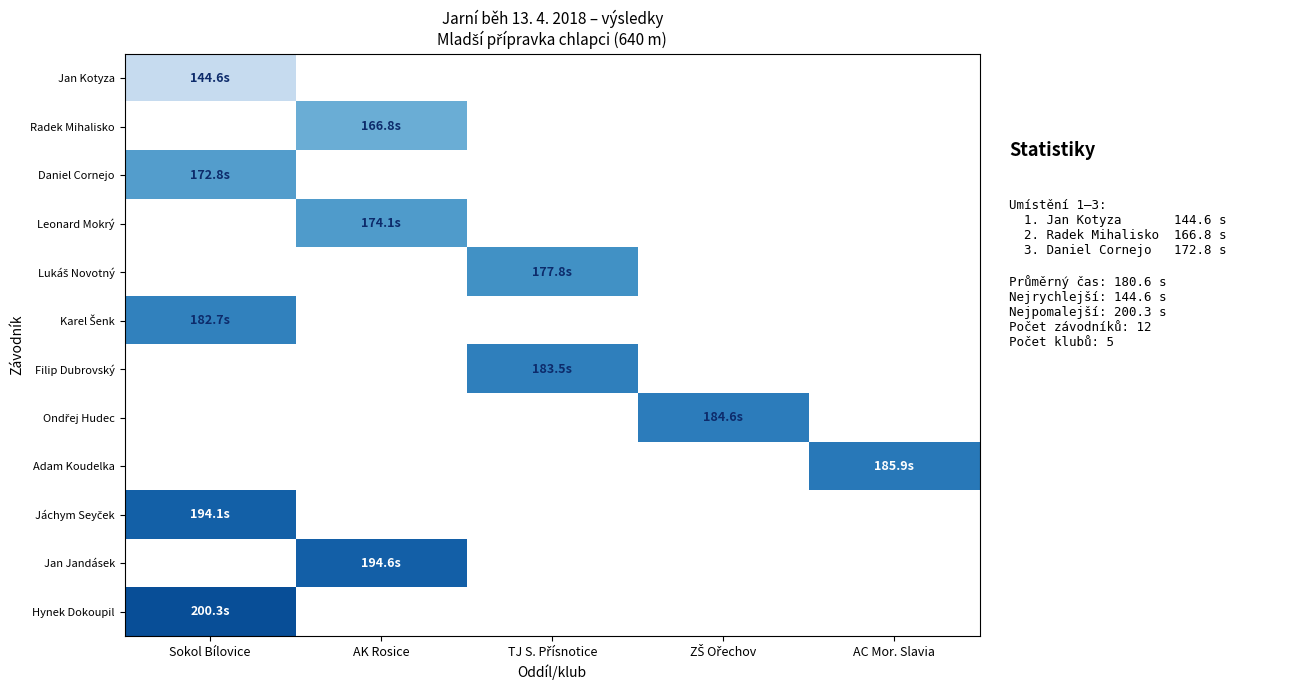

Where is Jan Kotyza nearest to the value 144?

Sokol Bílovice